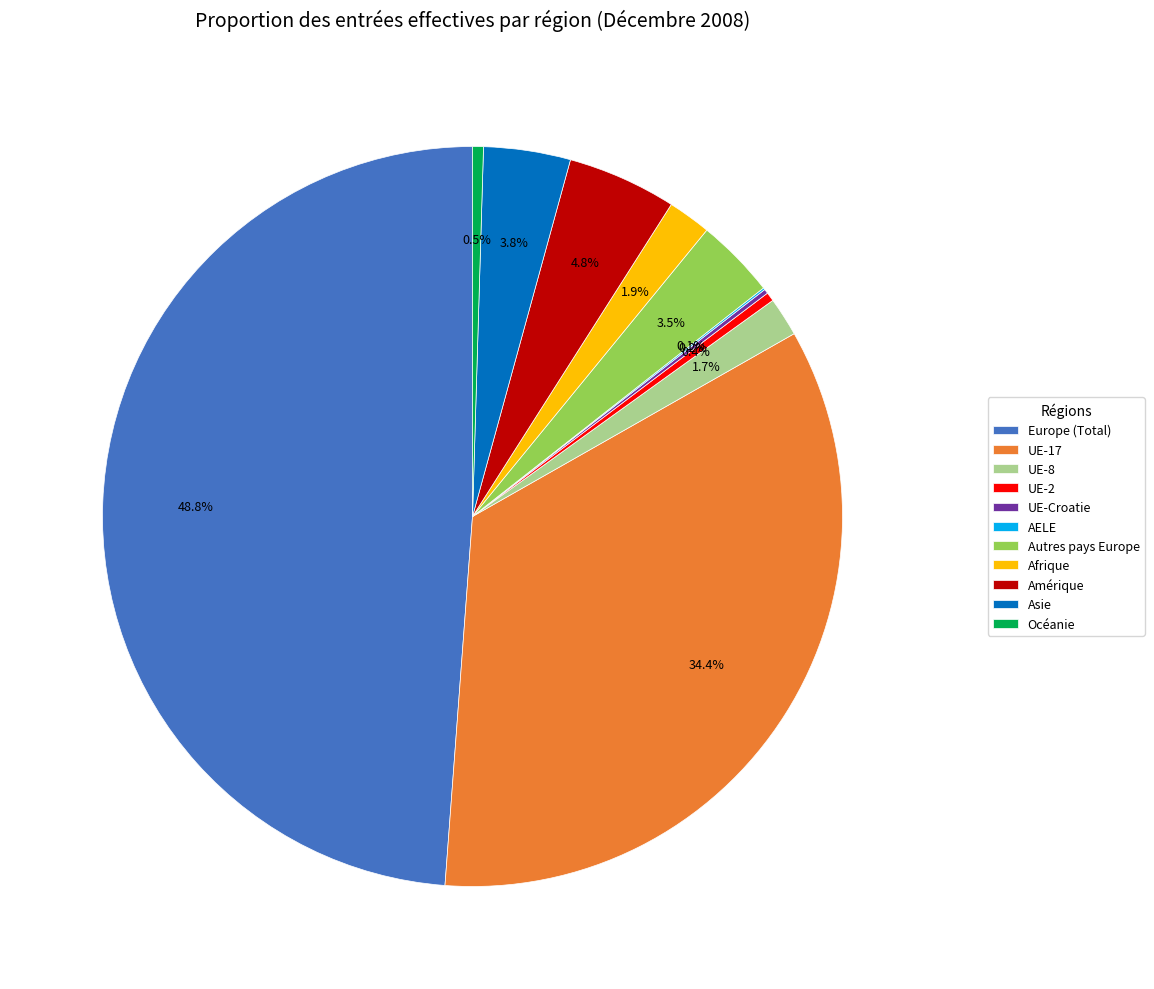

Which slice is the largest?

Europe (Total)